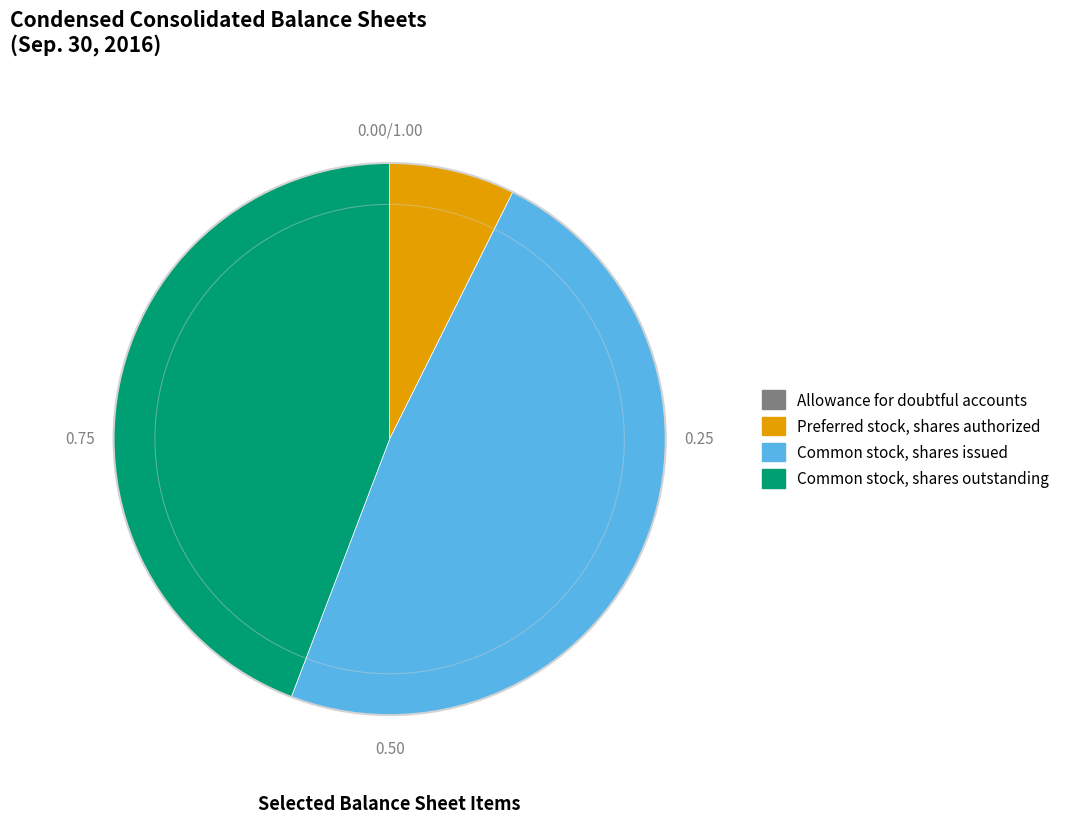

Is there a majority slice in this chart?

No